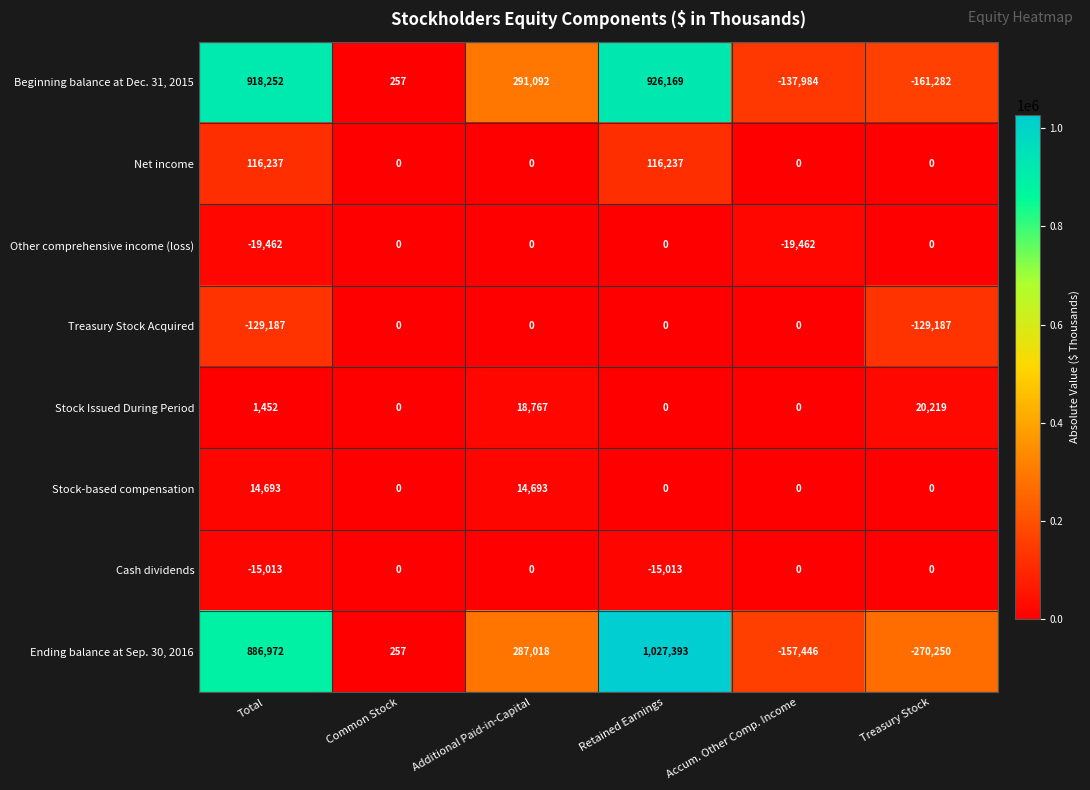

At how many categories does at least one series exceed 847196?

2